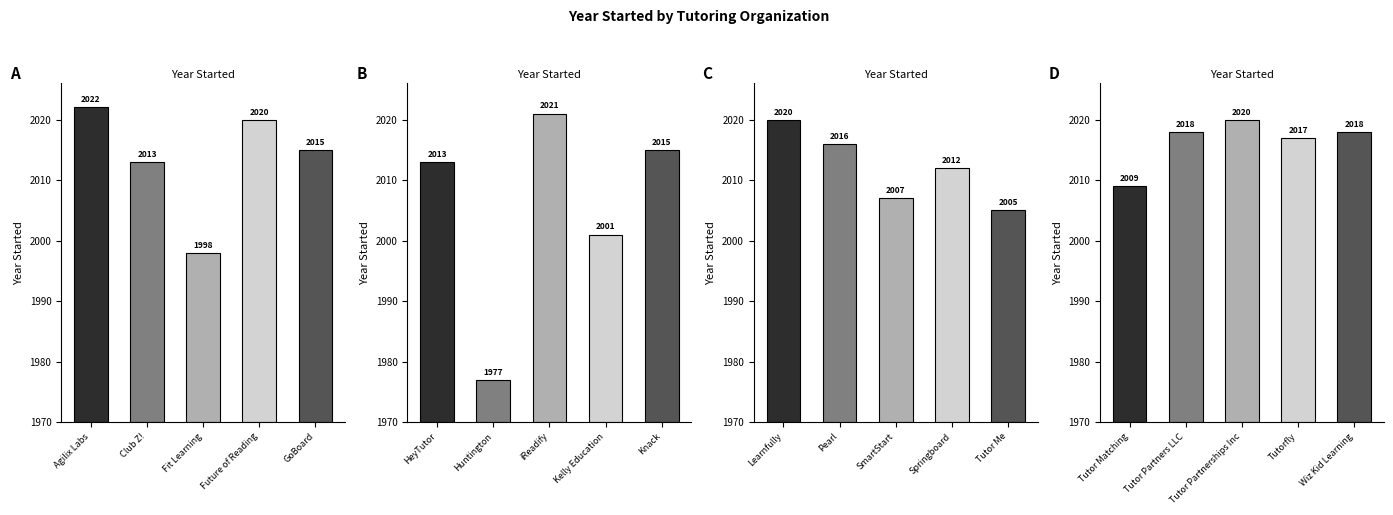

What is the greatest value displayed?

2022